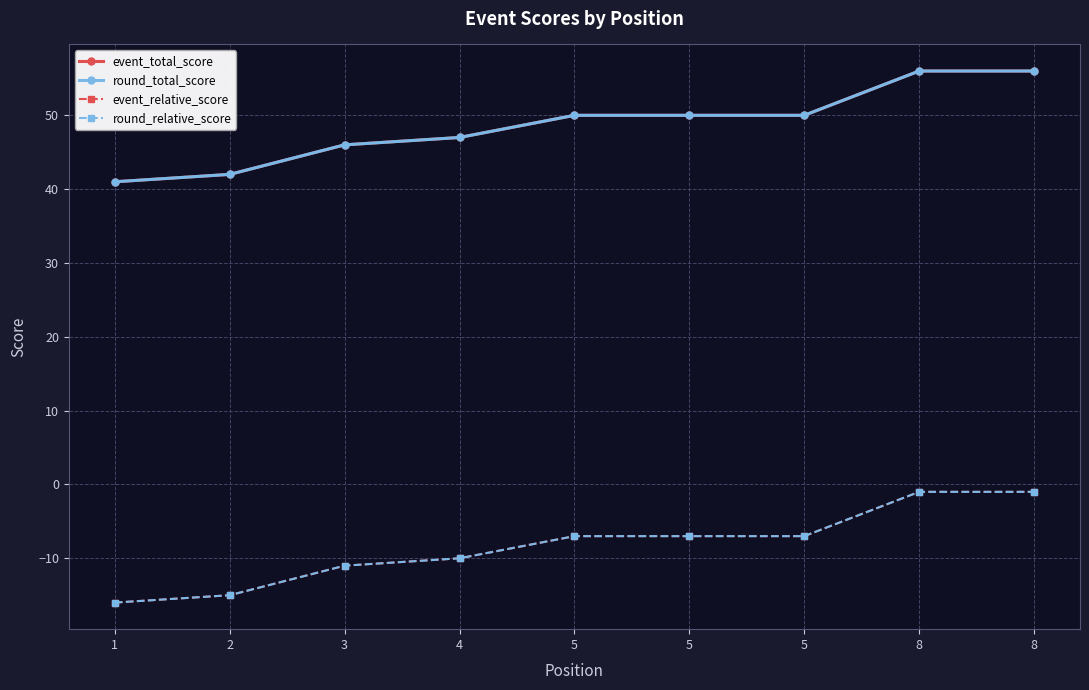

Does the chart have visible grid lines?

Yes